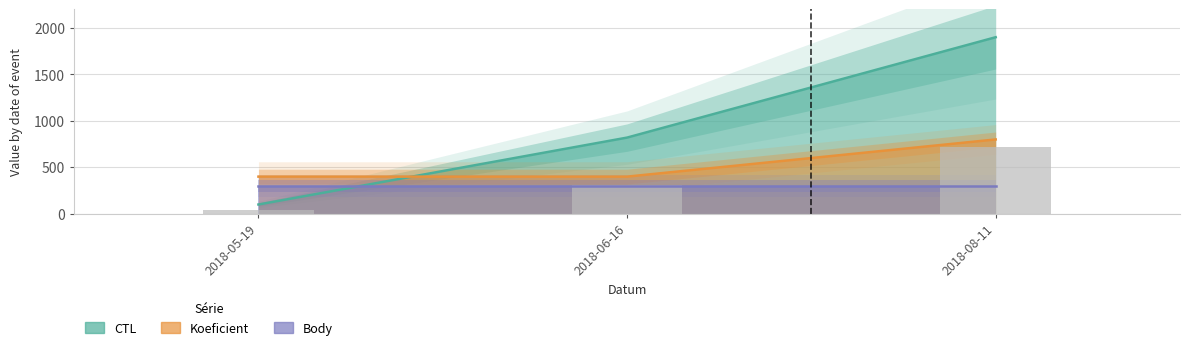

What is the label of the 2nd bar from the left?

2018-06-16